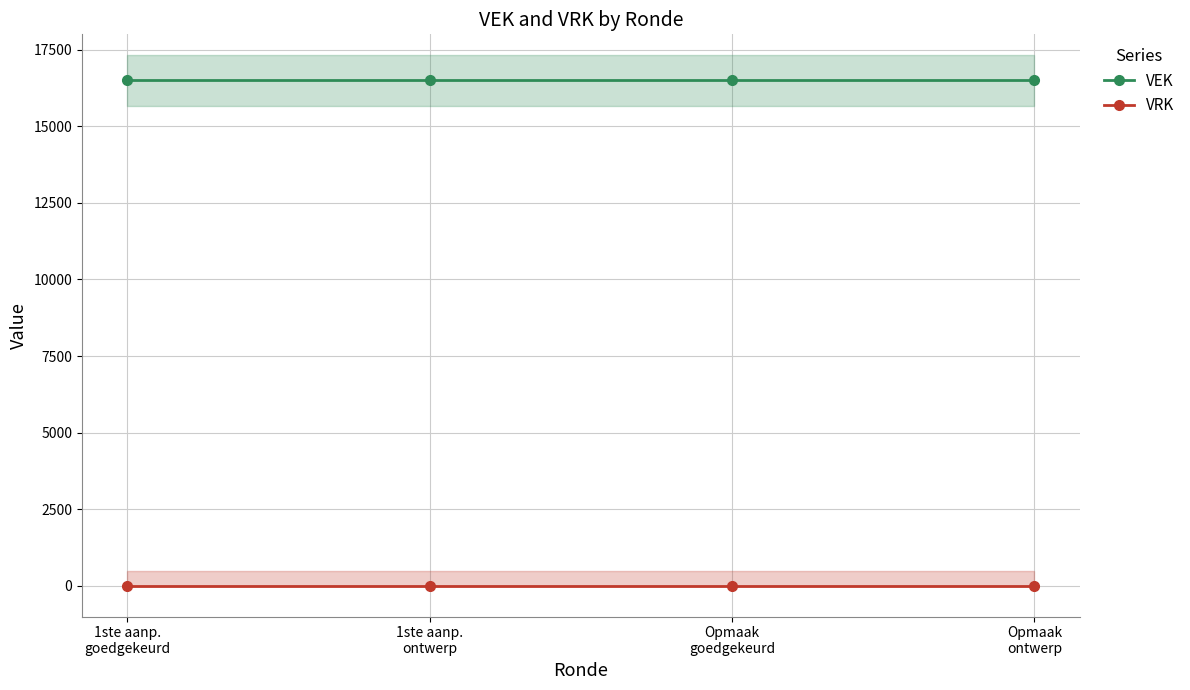

List the labels in order of VRK value, smallest first.

1ste aanp.
goedgekeurd, 1ste aanp.
ontwerp, Opmaak
goedgekeurd, Opmaak
ontwerp